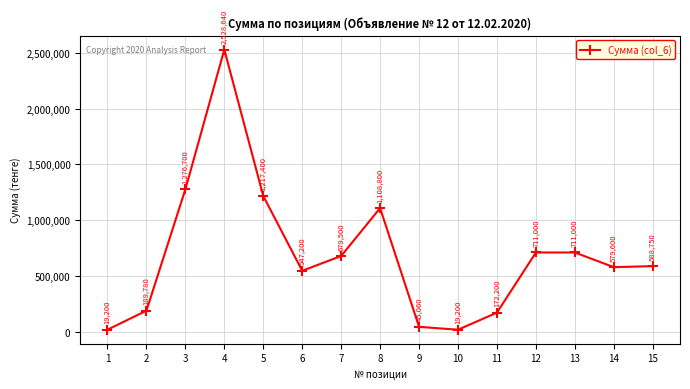

What is the minimum value shown in the chart?

19200